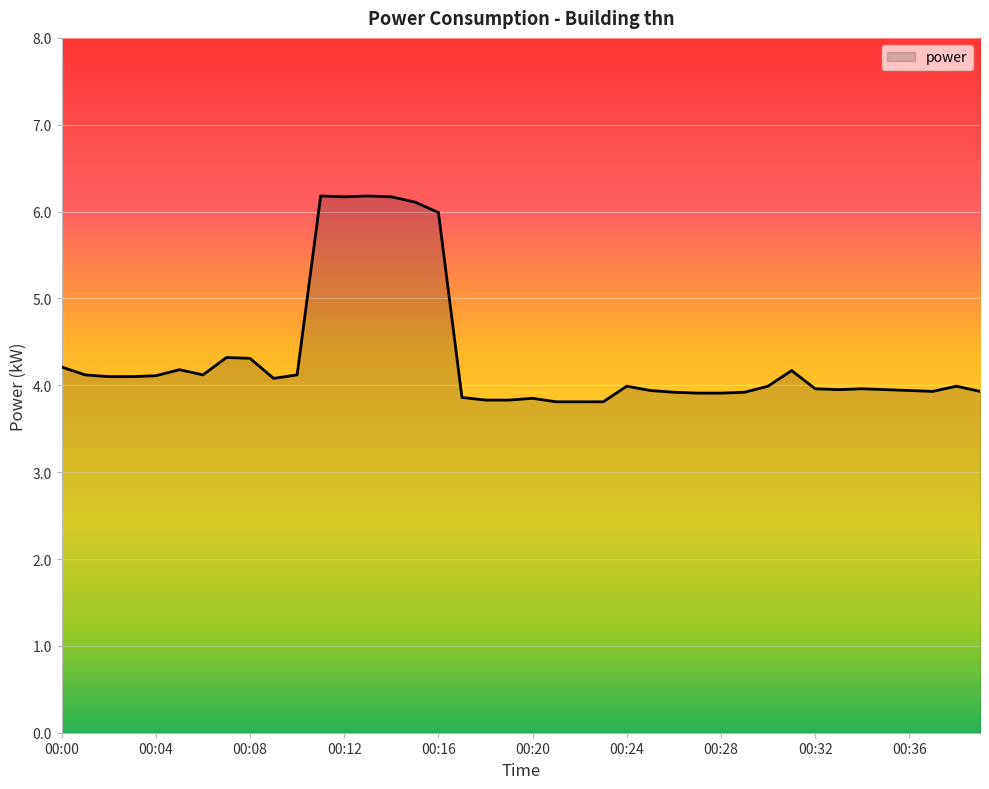

What is the difference between the maximum and minimum values?

2.4